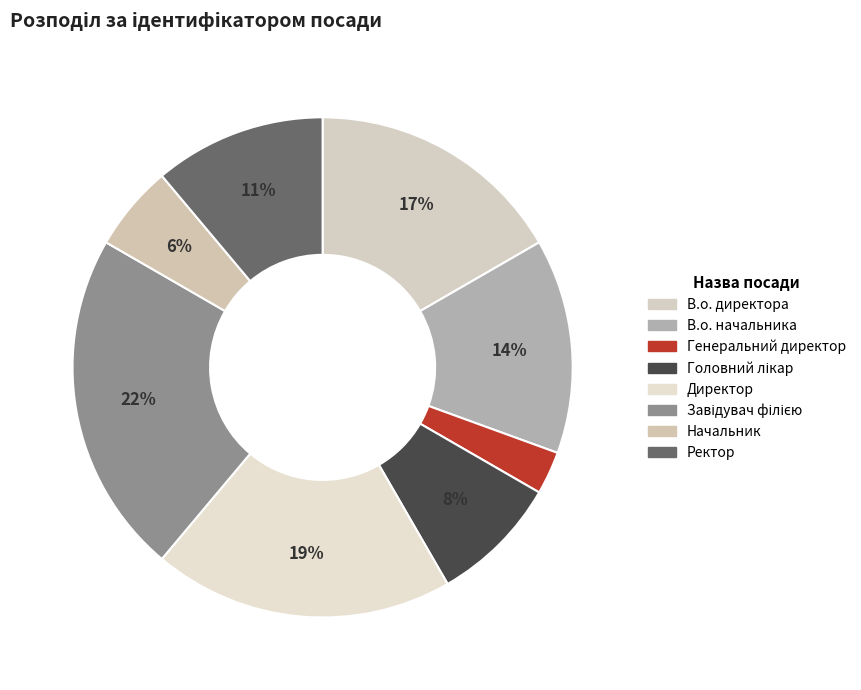

Approximately how many times larger is the value at Завідувач філією compared to В.о. начальника?

1.6